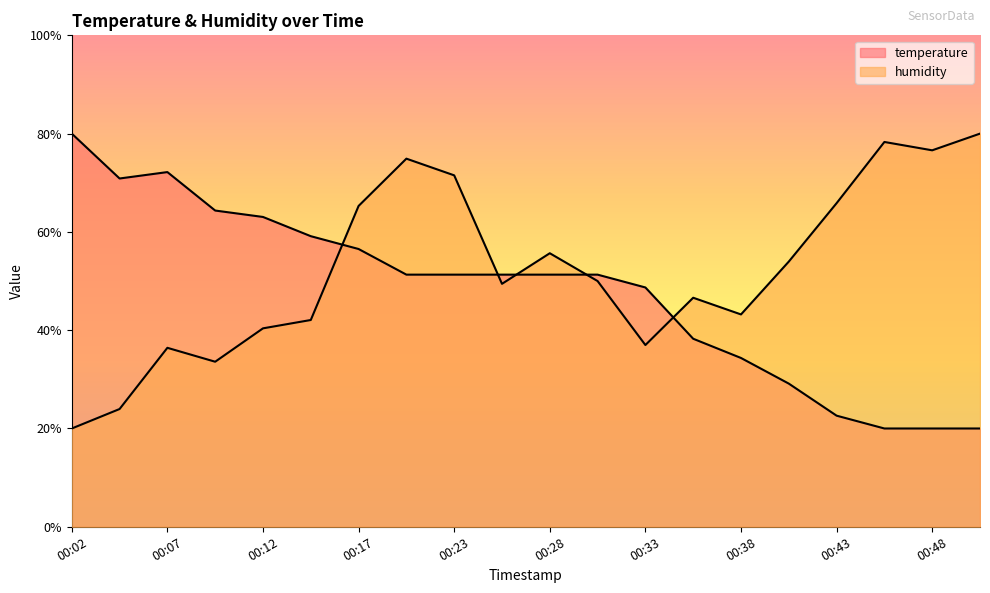

True or false: temperature has a value of 141.9 at 00:02.

False